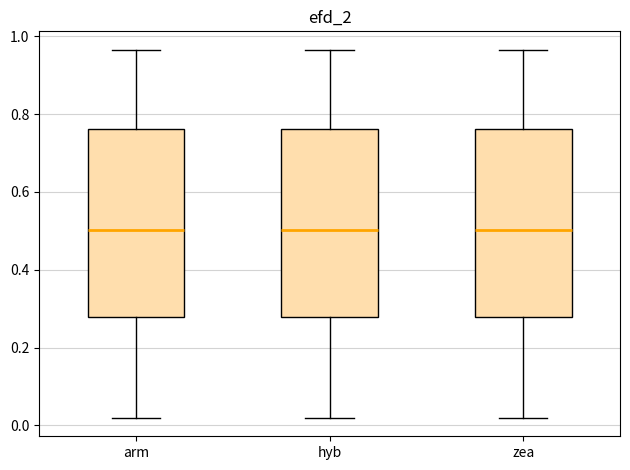

Where does the median line of the box for zea sit on the y-axis? The values are not printed on the chart, so give them approximately, as read against the axis.

0.50